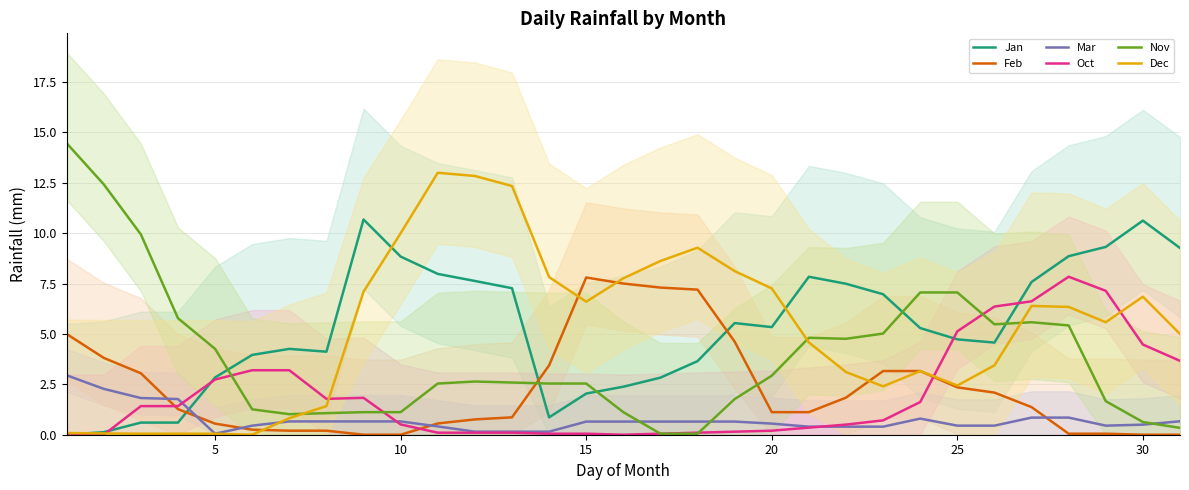

What is the difference between the second highest and second lowest values in the Mar series?

2.1